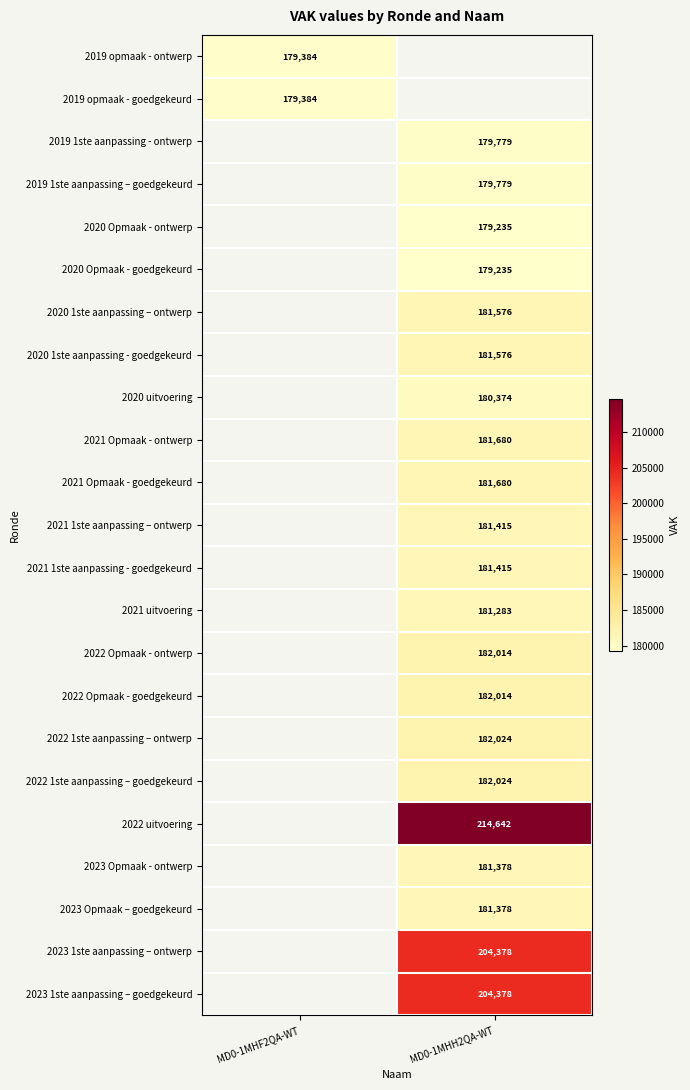

Is it true that 2021 1ste aanpassing – ontwerp equals 181415 at MD0-1MHH2QA-WT?

True